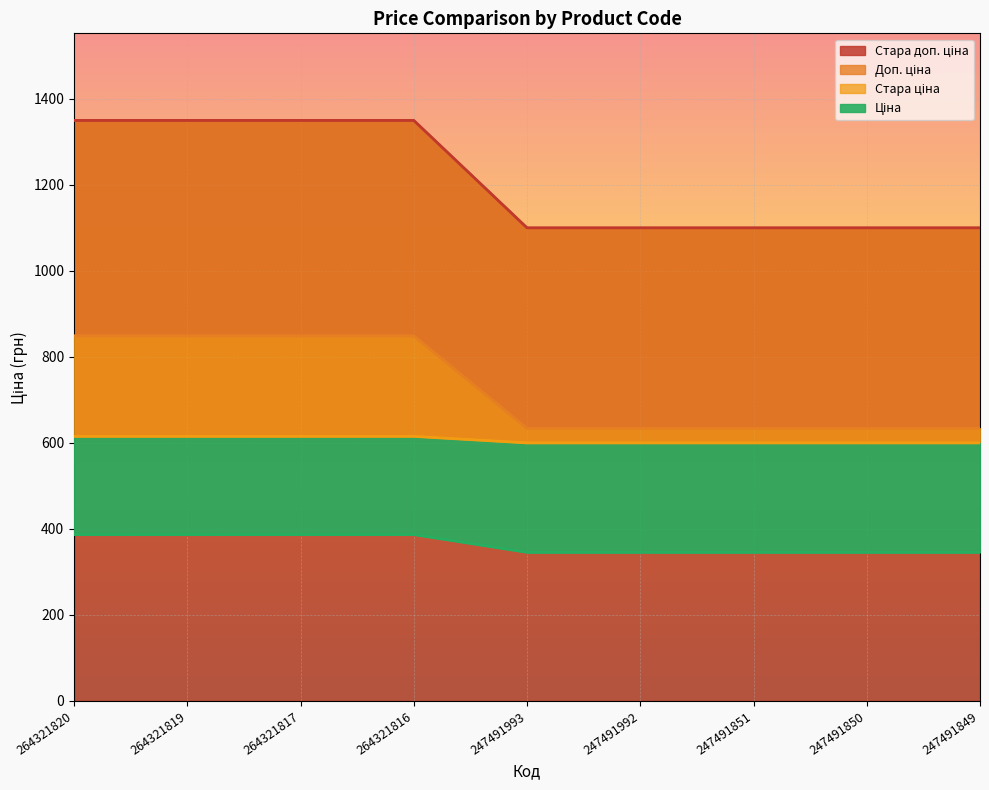

At how many categories does at least one series exceed 1261?

4